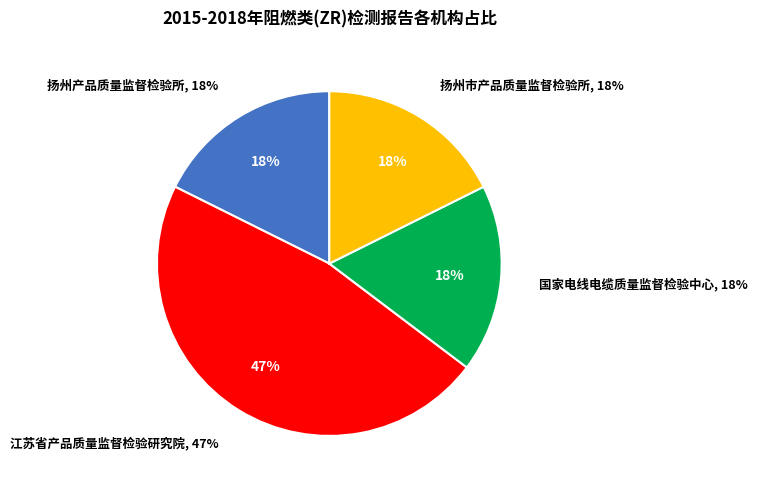

Which category has the smallest portion of the pie?

扬州产品质量监督检验所